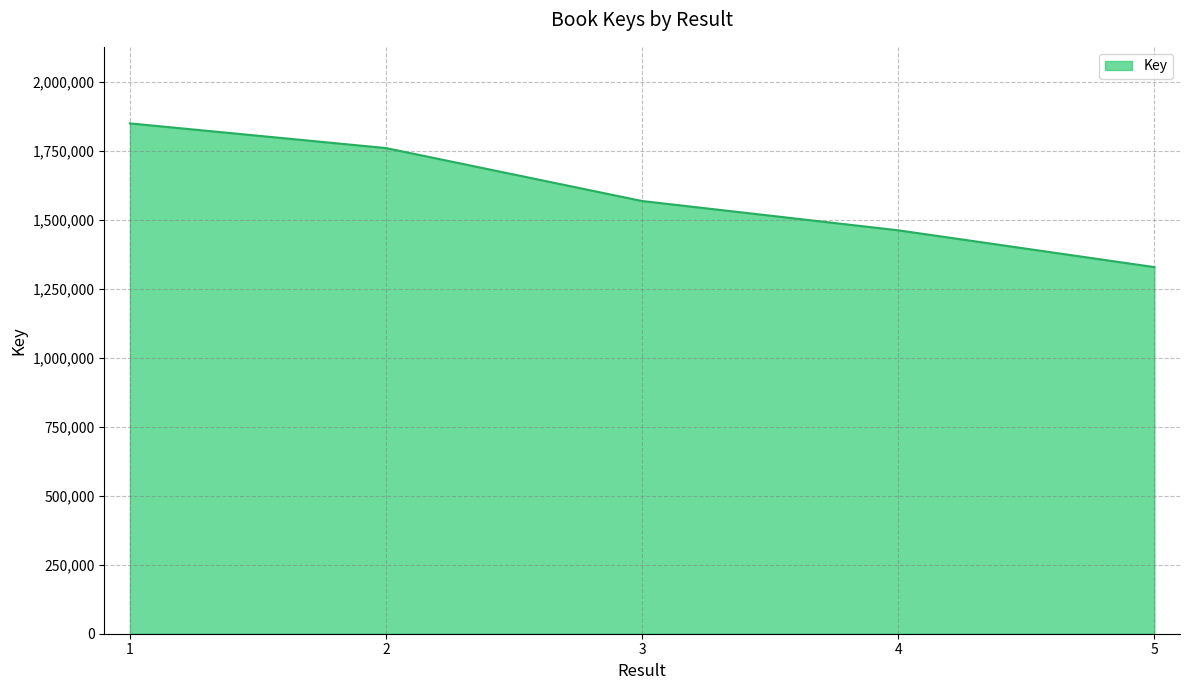

Approximately how many times larger is the value at 2 compared to 1?

1.0